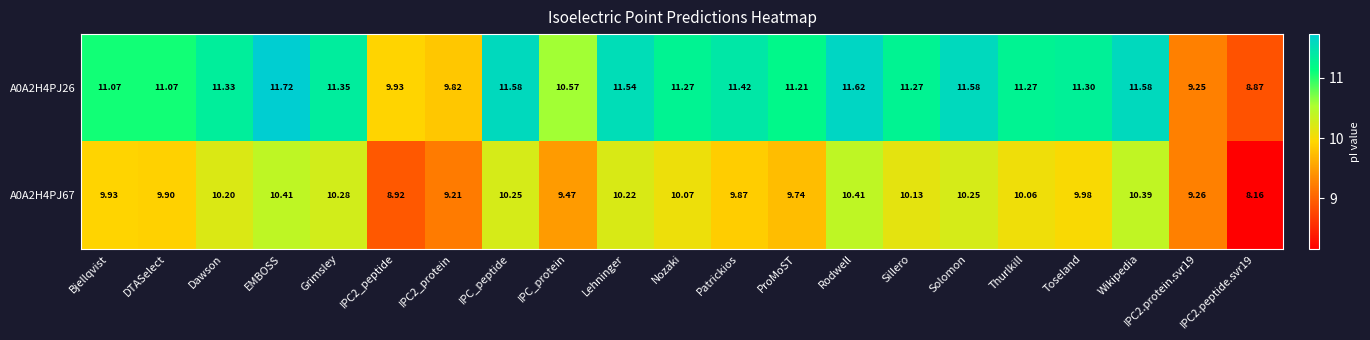

Is the value of A0A2H4PJ67 at Sillero greater than the value of A0A2H4PJ26 at DTASelect?

No